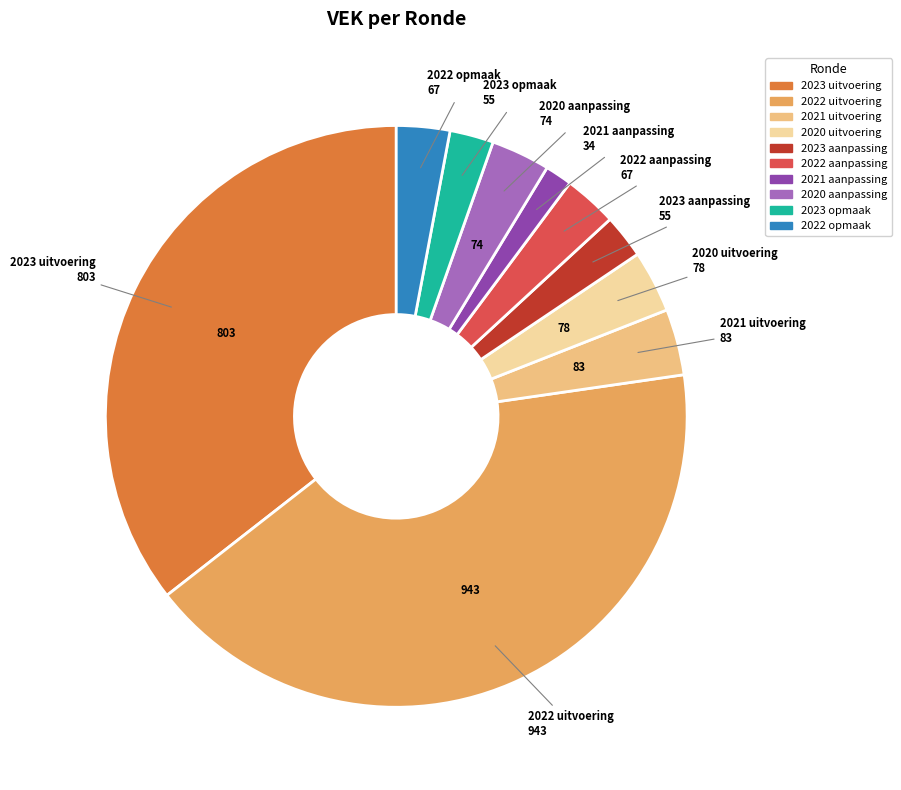

Is the sum of 2023 opmaak and 2021 aanpassing greater than half?

No